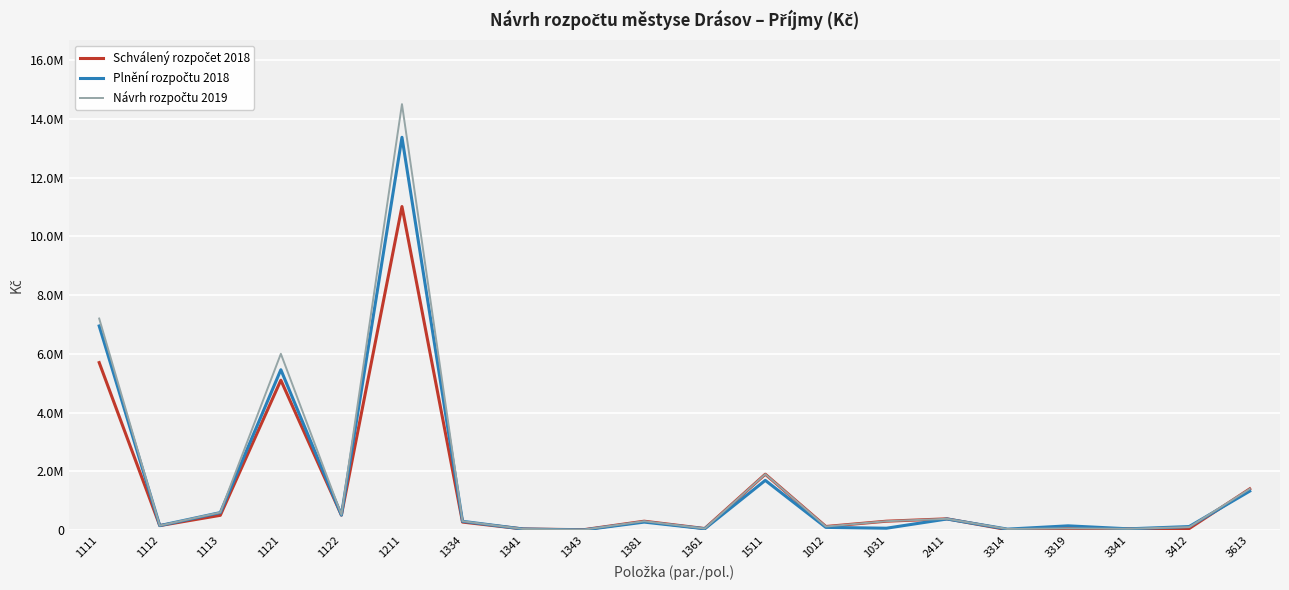

Is it true that Schválený rozpočet 2018 equals 455413.1 at 1381?

False